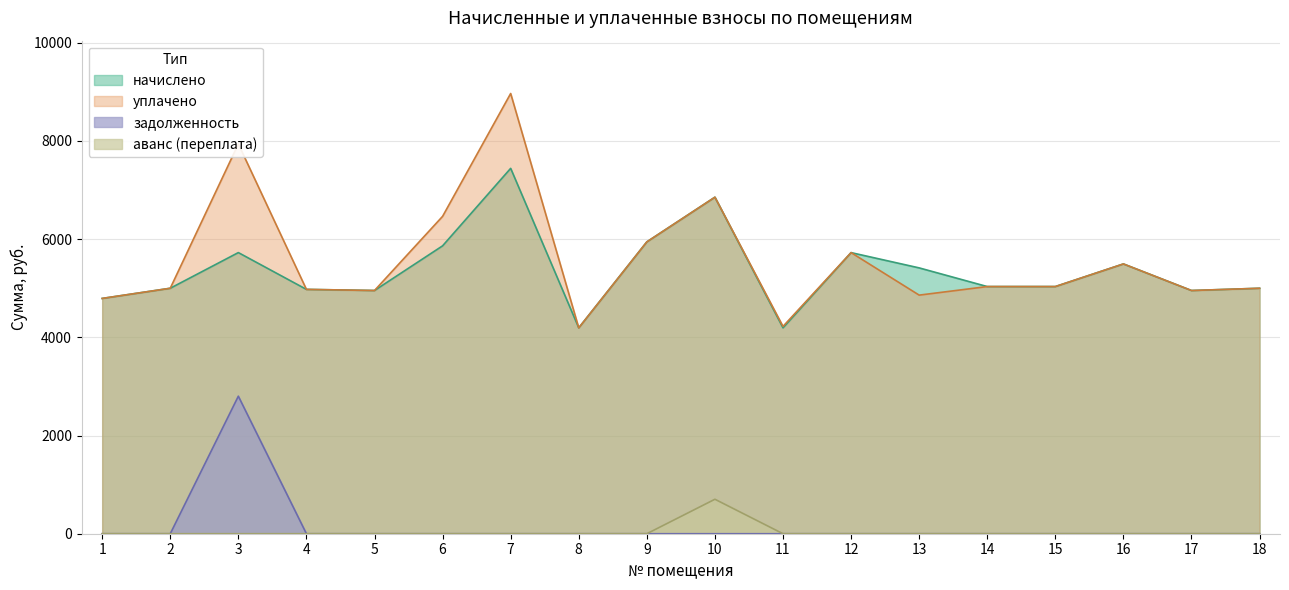

At 3, list the series in order from largest to smallest.

уплачено, начислено, задолженность, аванс (переплата)